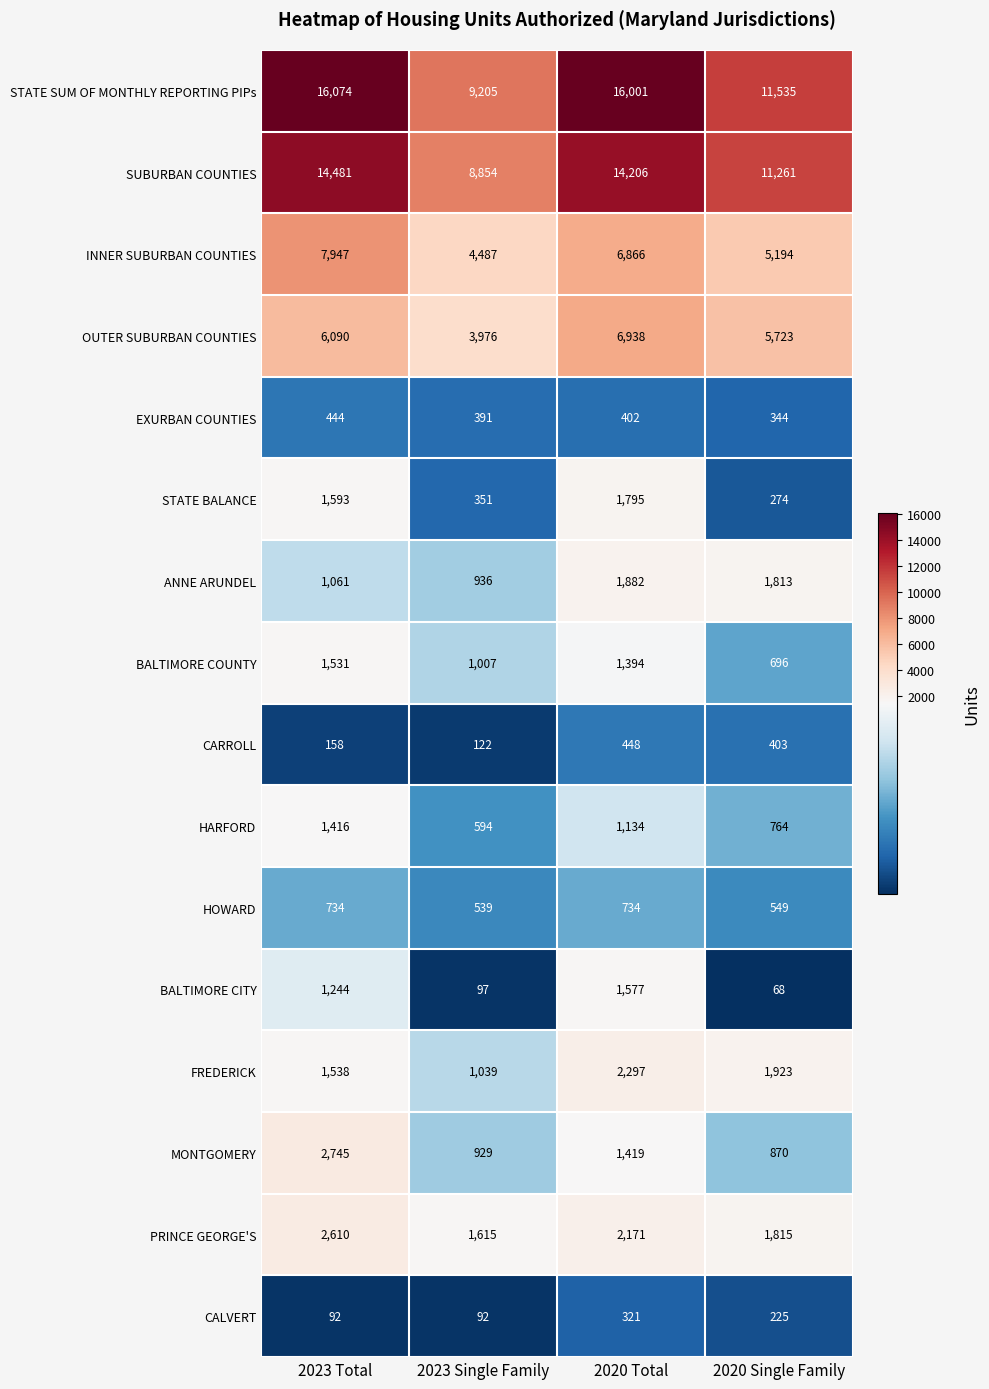

Where is SUBURBAN COUNTIES nearest to the value 11667?

2020 Single Family